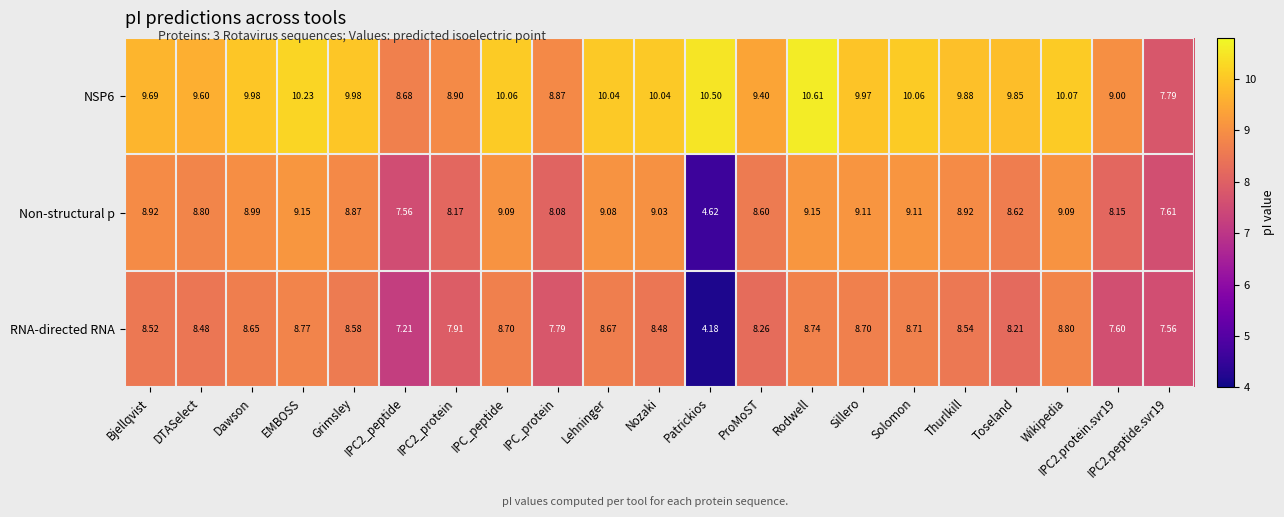

Between Patrickios and Solomon, which series saw the biggest shift?

RNA-directed RNA